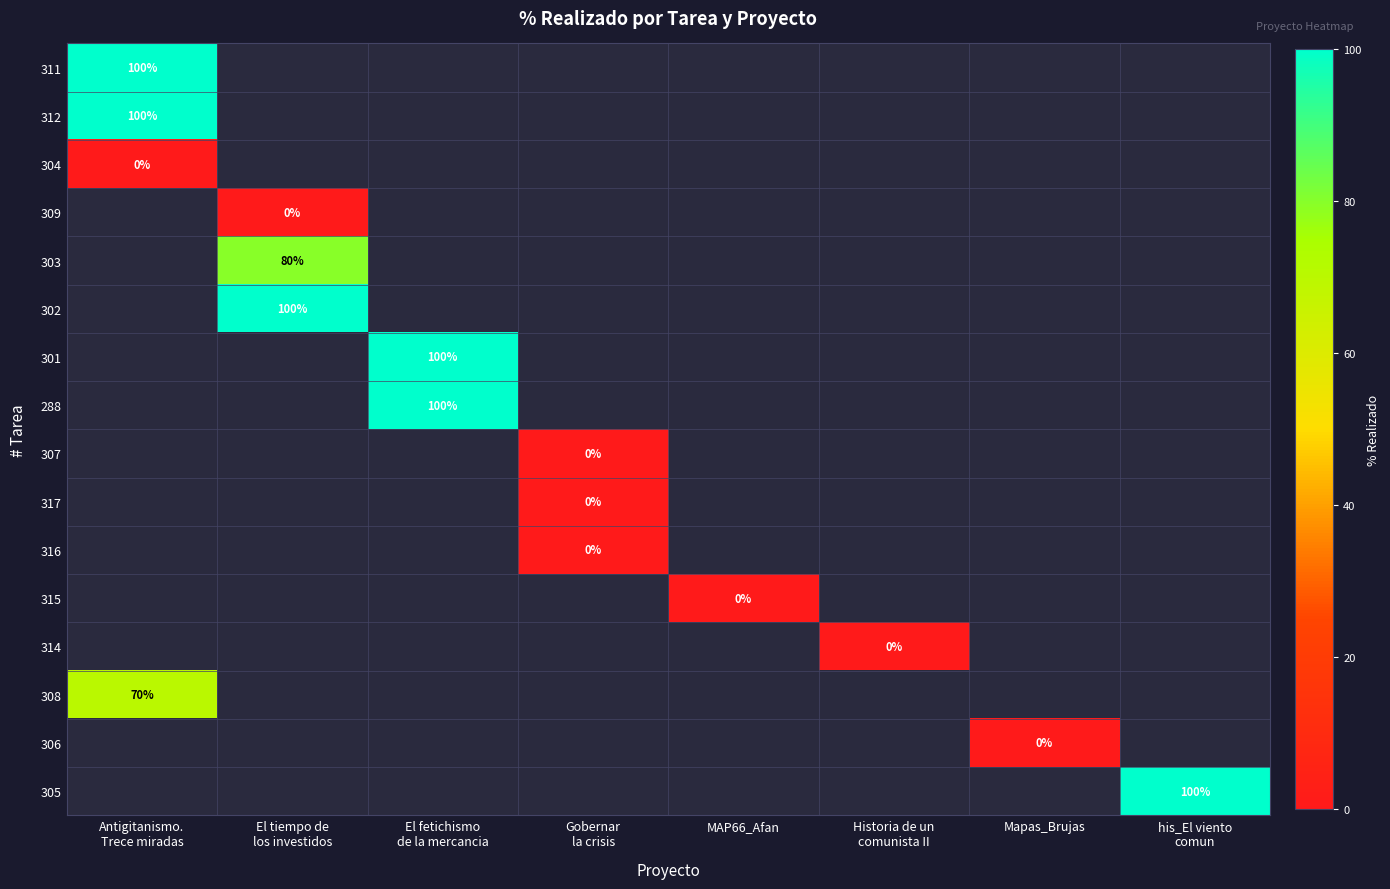

What is the maximum value for 308?

70